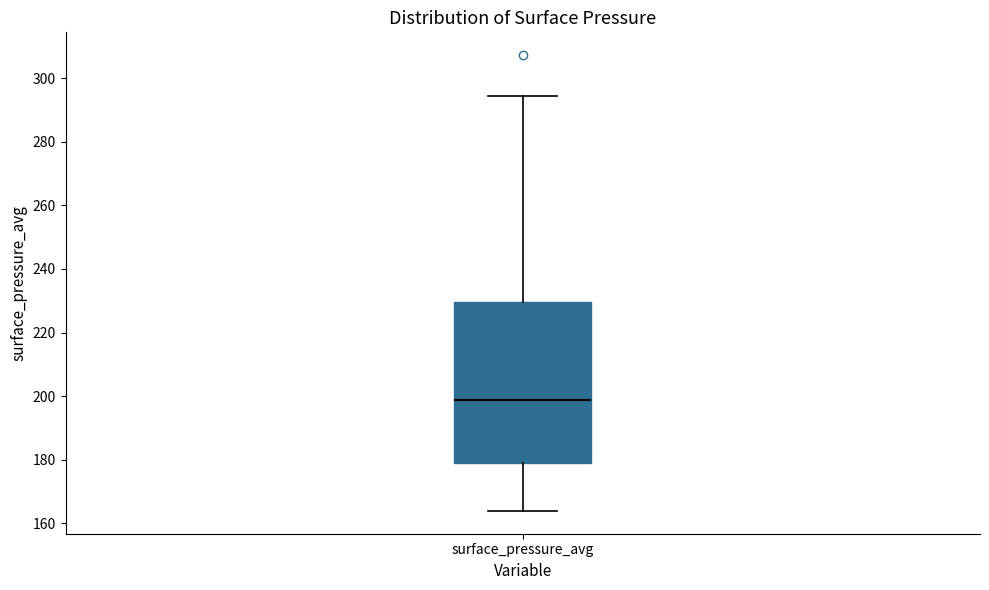

Read this box plot against the y-axis: the position of the median line, the range covered by the box, and the ends of both whiskers. The values are not printed on the chart, so give them approximately, as read against the axis.

median 198, box 178 to 230, whiskers 164 to 294